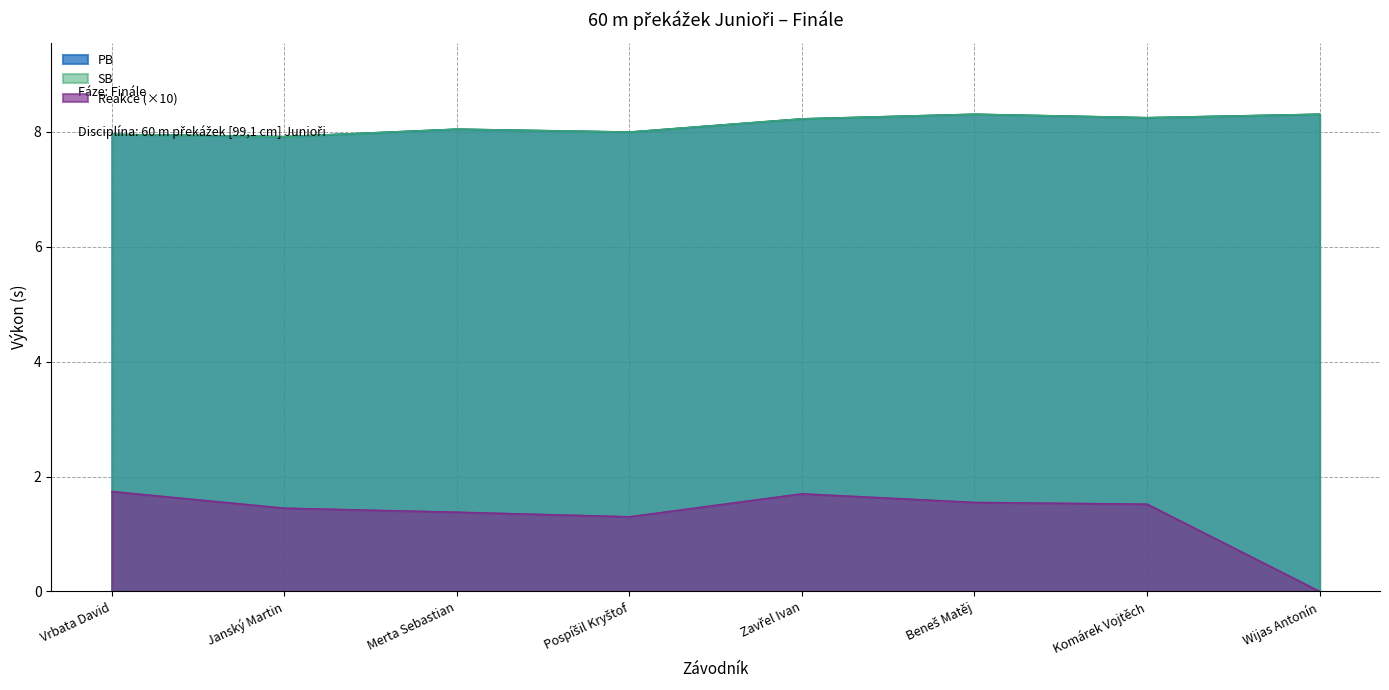

True or false: PB and Reakce cross at least once.

False